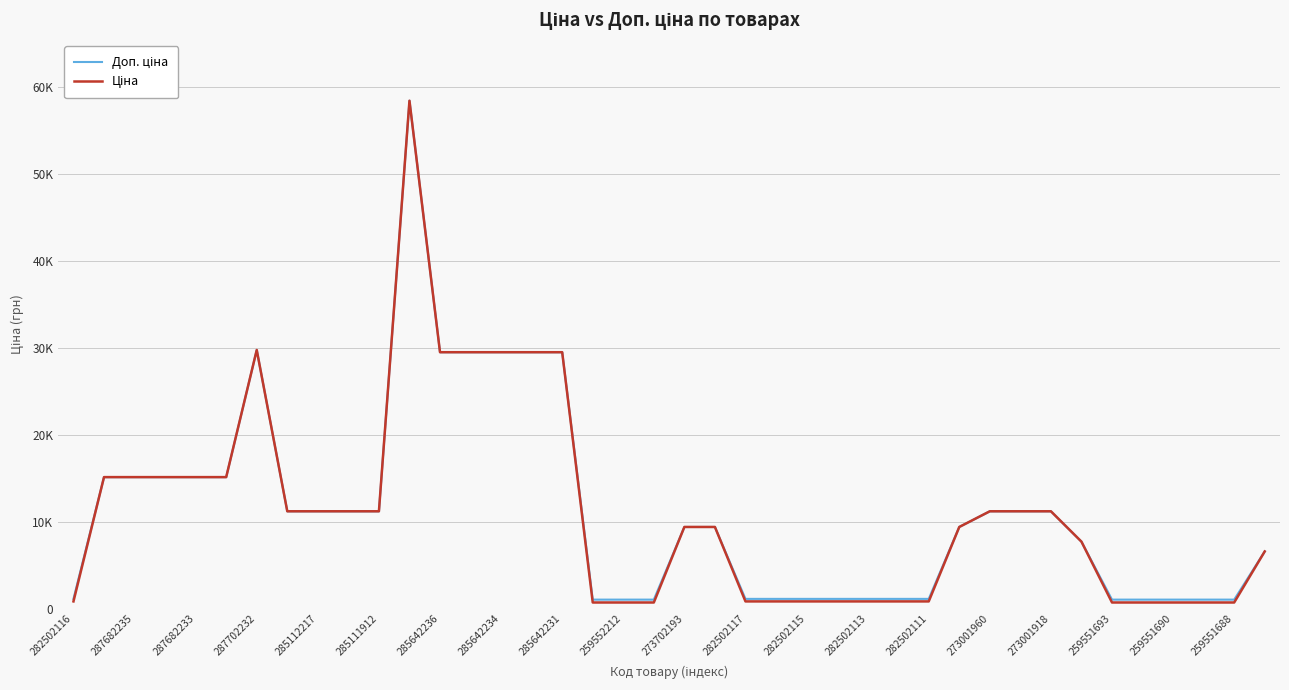

What is the sum of all Ціна values?

444059.8